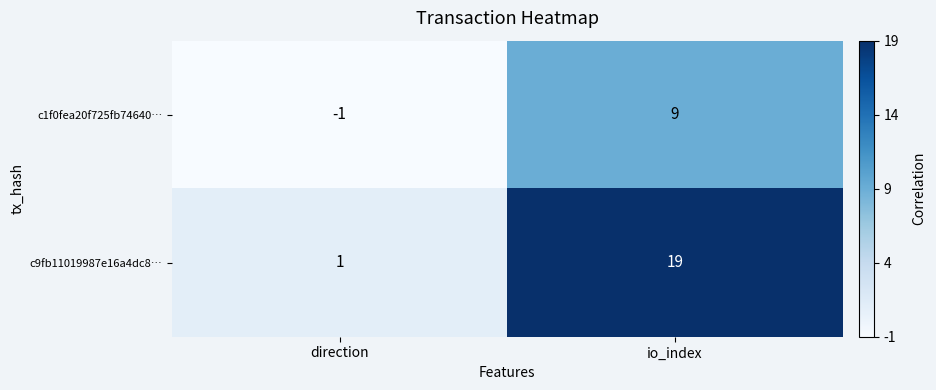

The c1f0fea20f725fb74640… series shows -1 at direction. True or false?

True